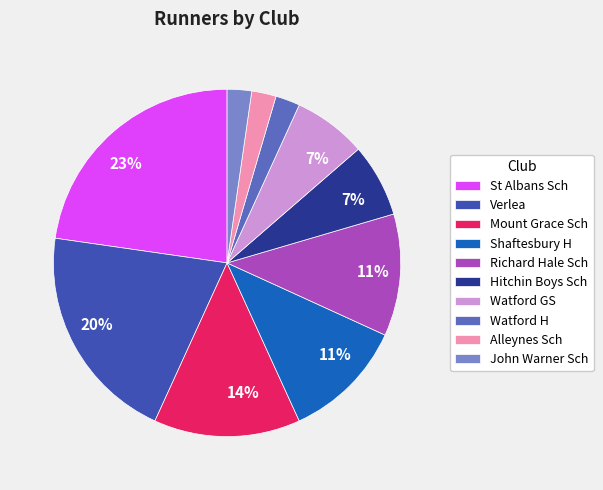

How many slices are in this pie chart?

10